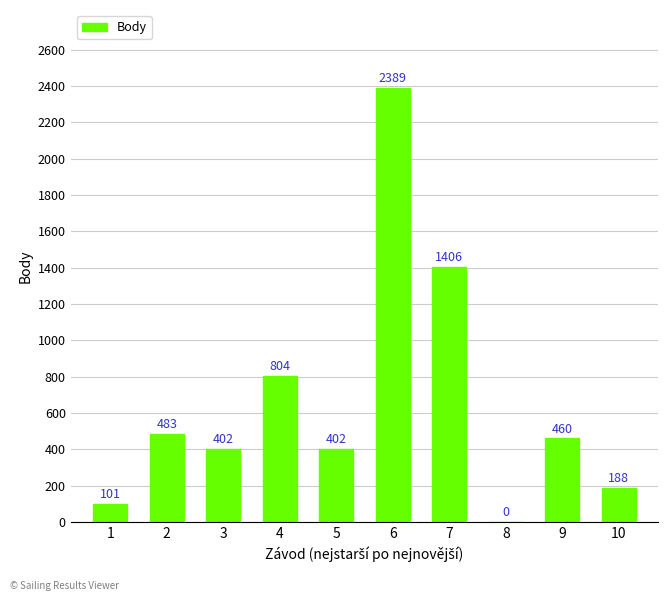

What is the sum of all values?

6635